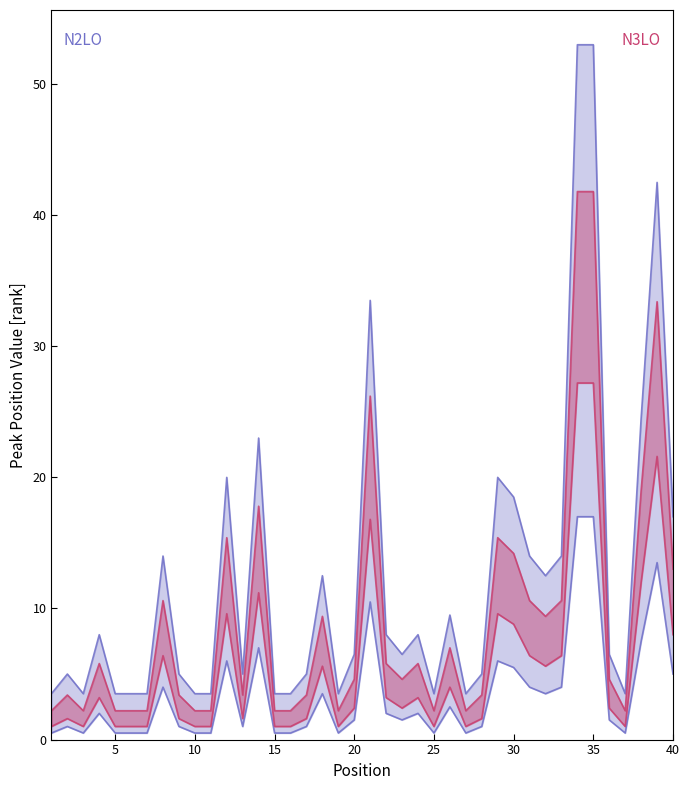

True or false: N2LO upper has more than 0 interior local peaks.

True